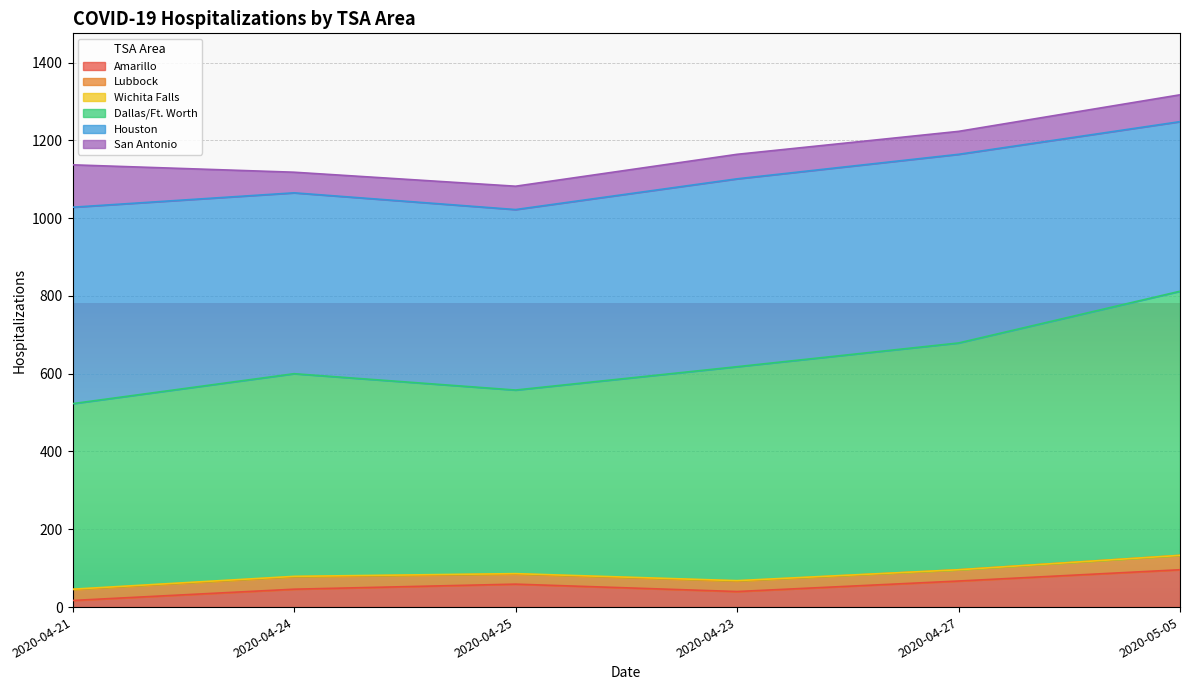

What are all the series names shown in the legend?

Amarillo, Lubbock, Wichita Falls, Dallas/Ft. Worth, Houston, San Antonio